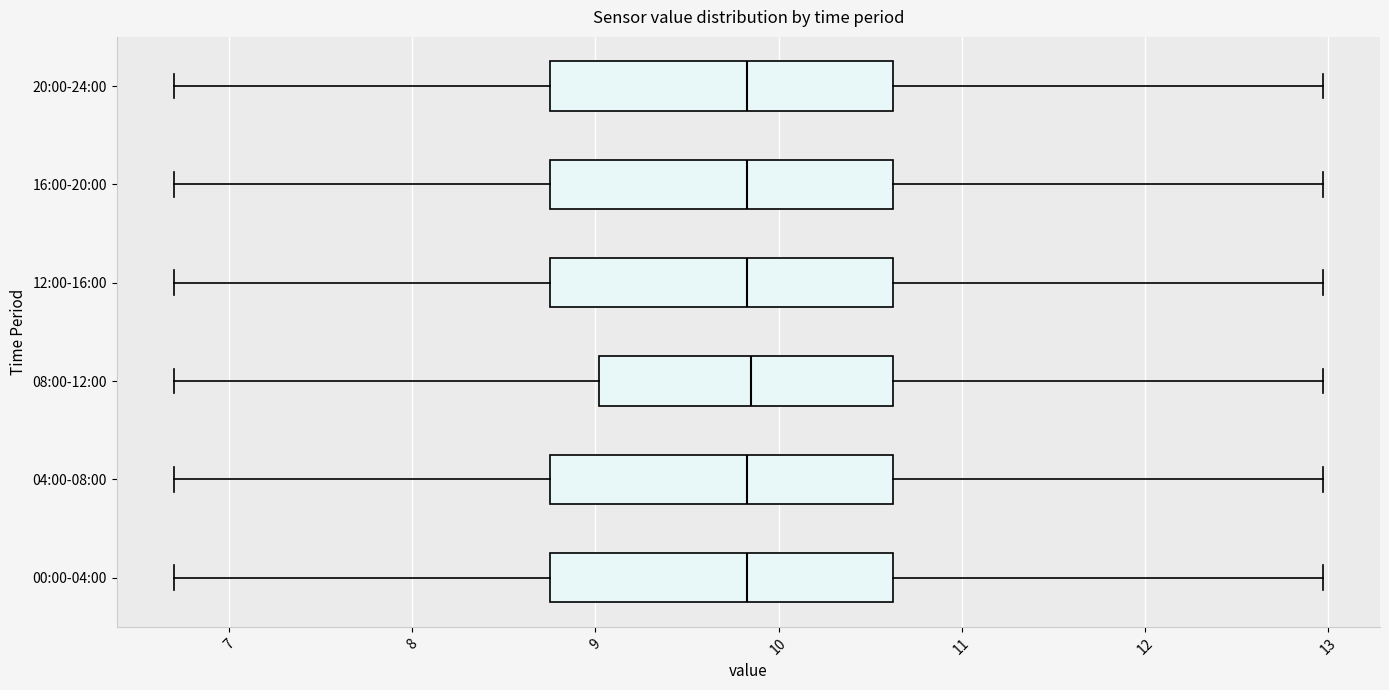

Reading bottom to top, read every box against the x-axis: the position of its median line, the range the box covers, and the ends of its whiskers. The values are not printed on the chart, so give them approximately, as read against the axis.

00:00-04:00: median 9.8, box 8.8 to 10.6, whiskers 6.7 to 13.0
04:00-08:00: median 9.8, box 8.8 to 10.6, whiskers 6.7 to 13.0
08:00-12:00: median 9.9, box 9.0 to 10.6, whiskers 6.7 to 13.0
12:00-16:00: median 9.8, box 8.8 to 10.6, whiskers 6.7 to 13.0
16:00-20:00: median 9.8, box 8.8 to 10.6, whiskers 6.7 to 13.0
20:00-24:00: median 9.8, box 8.8 to 10.6, whiskers 6.7 to 13.0